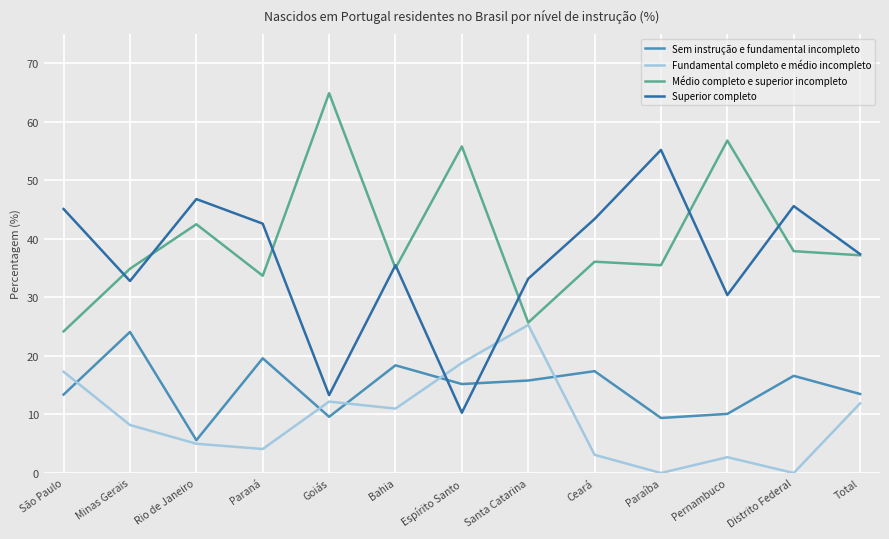

Which series has the widest spread of values?

Superior completo